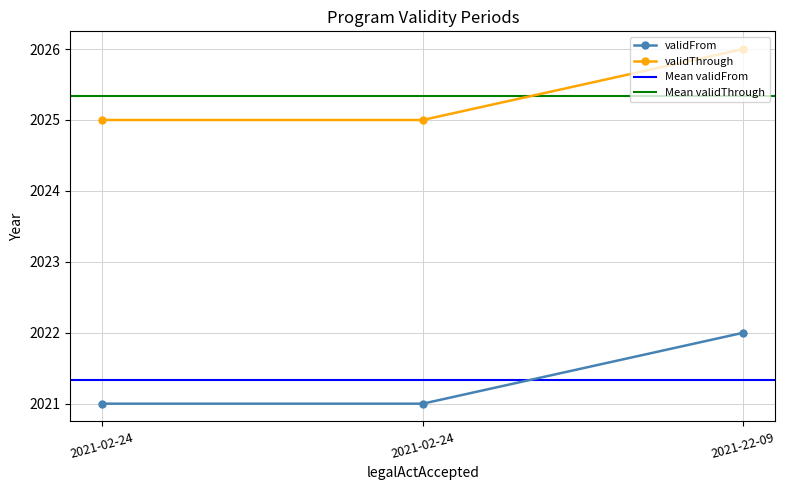

Rank the series at 2021-02-24 from lowest to highest value.

validFrom, validThrough